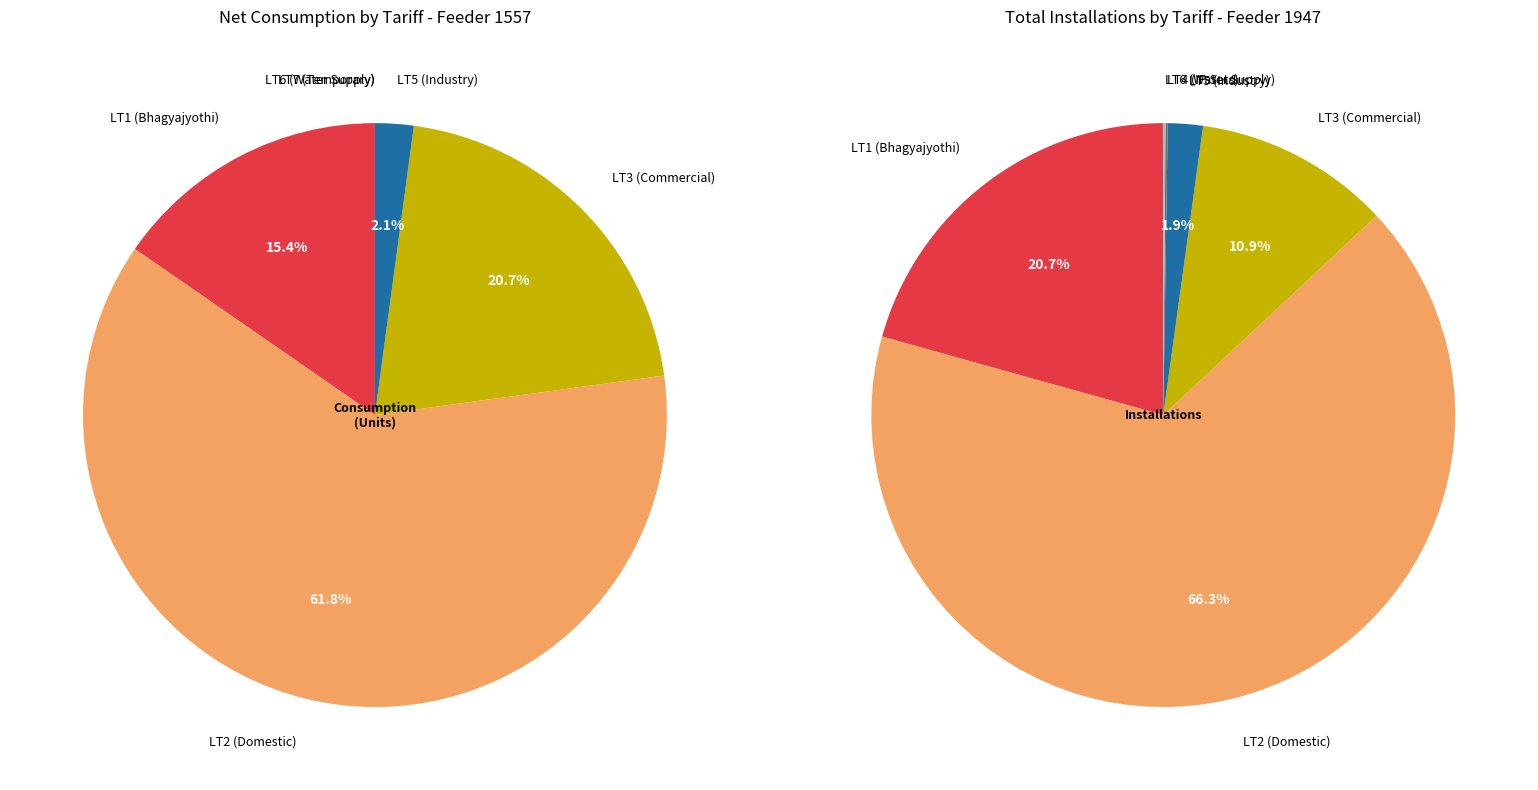

Is there any slice that represents more than half of the pie?

Yes